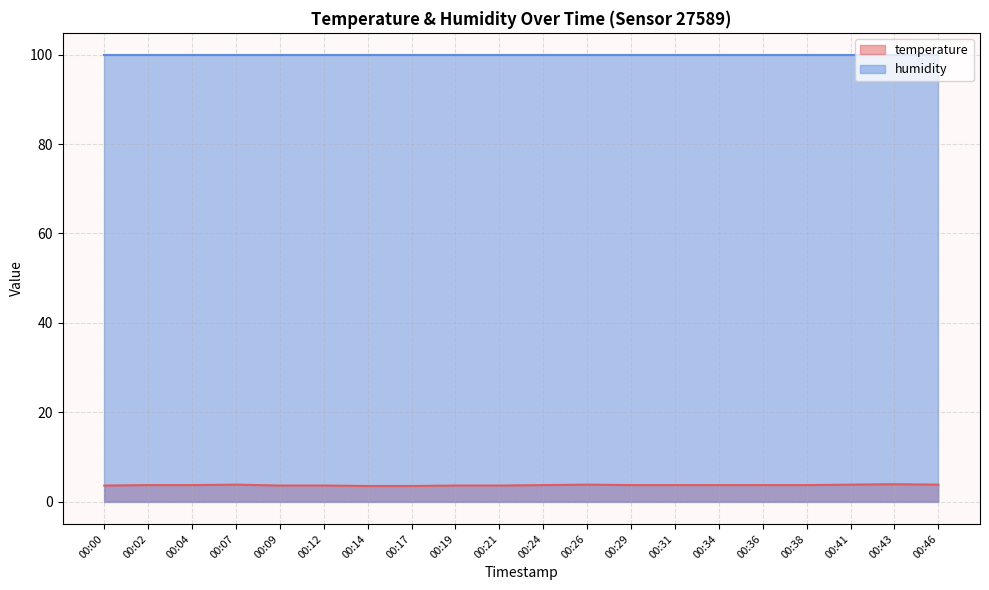

True or false: the data has more than 2 interior local peaks.

True